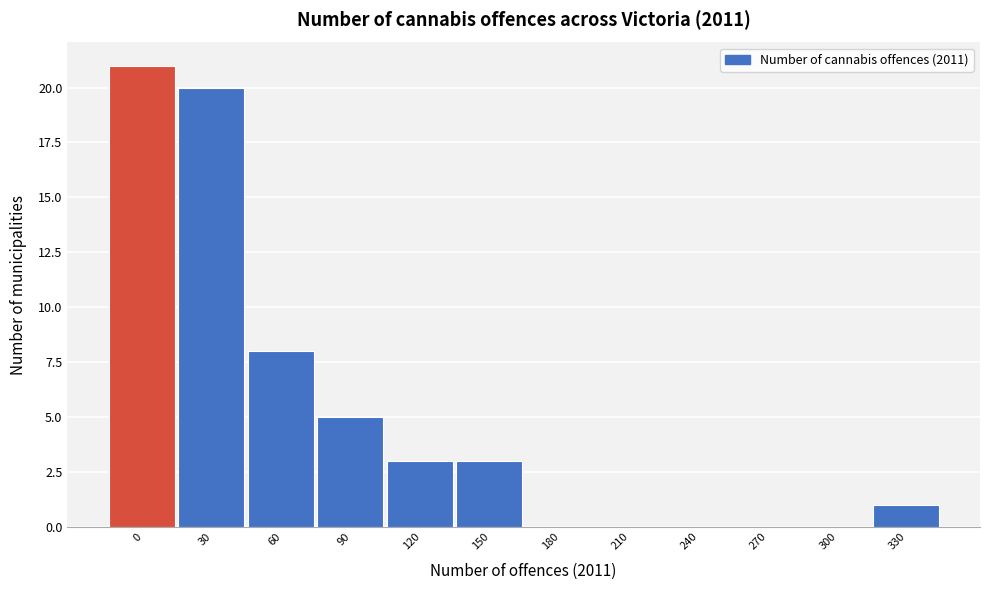

Reading right to left, what are all the values shown in this chart?

330=1	300=0	270=0	240=0	210=0	180=0	150=3	120=3	90=5	60=8	30=20	0=21